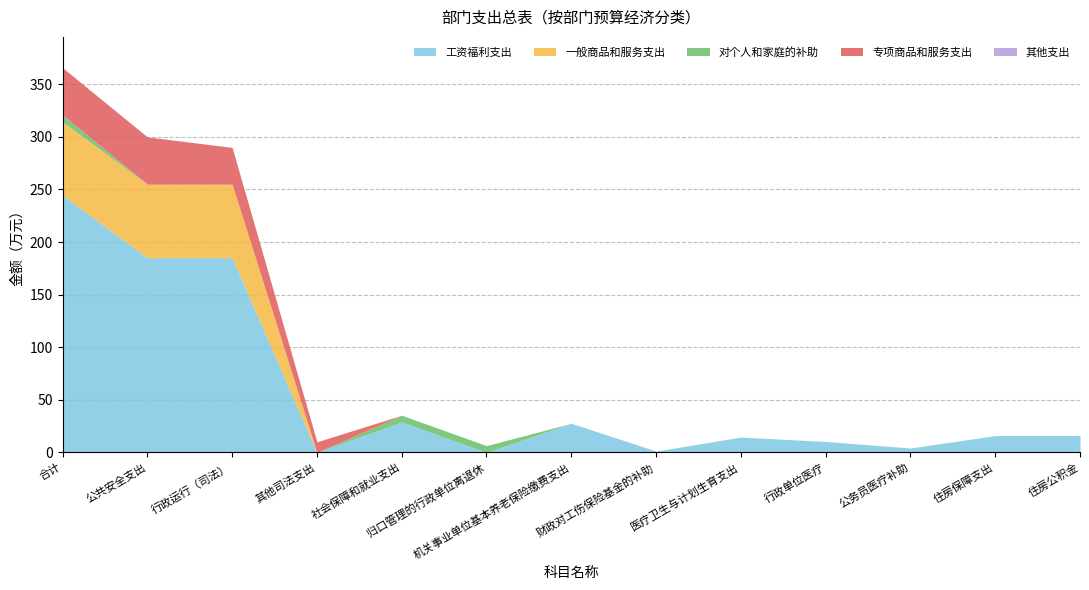

The value of 一般商品和服务支出 at 社会保障和就业支出 is 0.0. True or false?

True